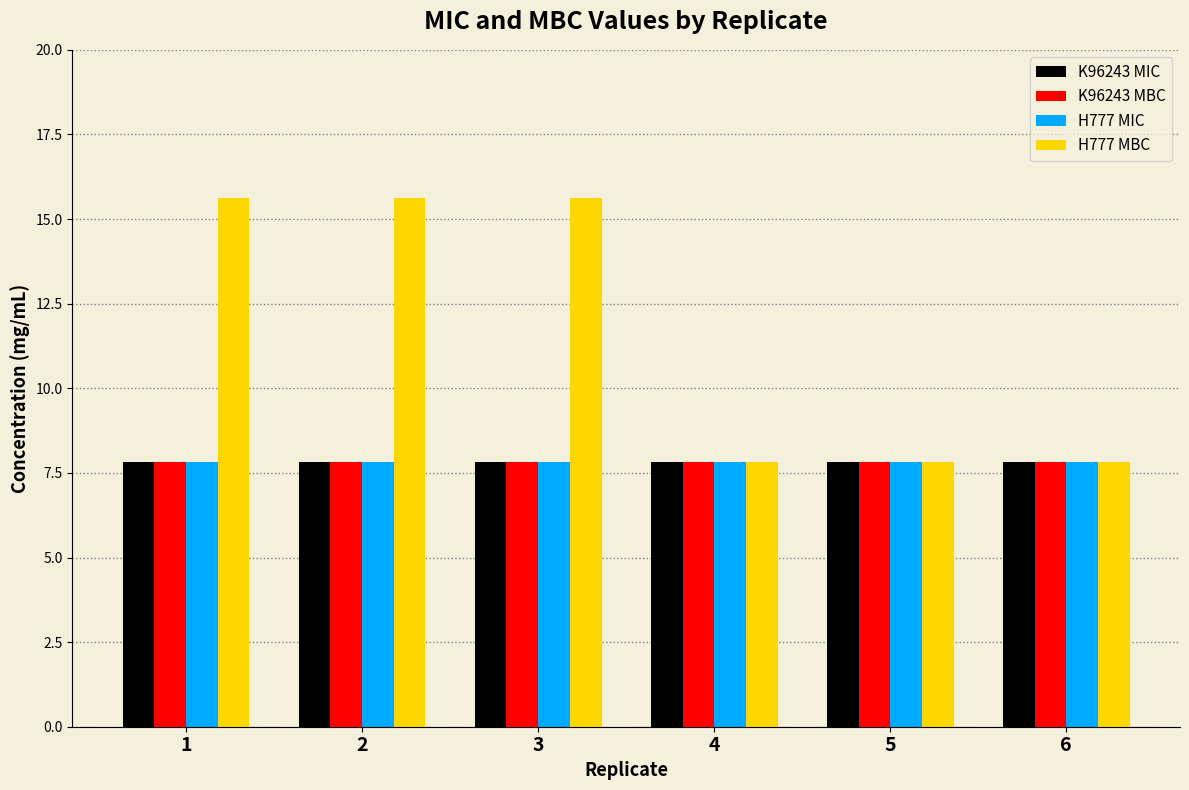

Reading left to right, list all the values displayed in this chart.

K96243 MIC: 7.8	7.8	7.8	7.8	7.8	7.8
K96243 MBC: 7.8	7.8	7.8	7.8	7.8	7.8
H777 MIC: 7.8	7.8	7.8	7.8	7.8	7.8
H777 MBC: 15.6	15.6	15.6	7.8	7.8	7.8